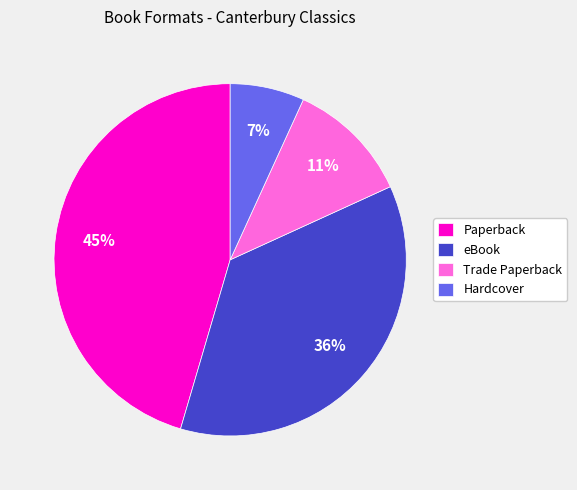

Rank the categories by value from highest to lowest.

Paperback, eBook, Trade Paperback, Hardcover